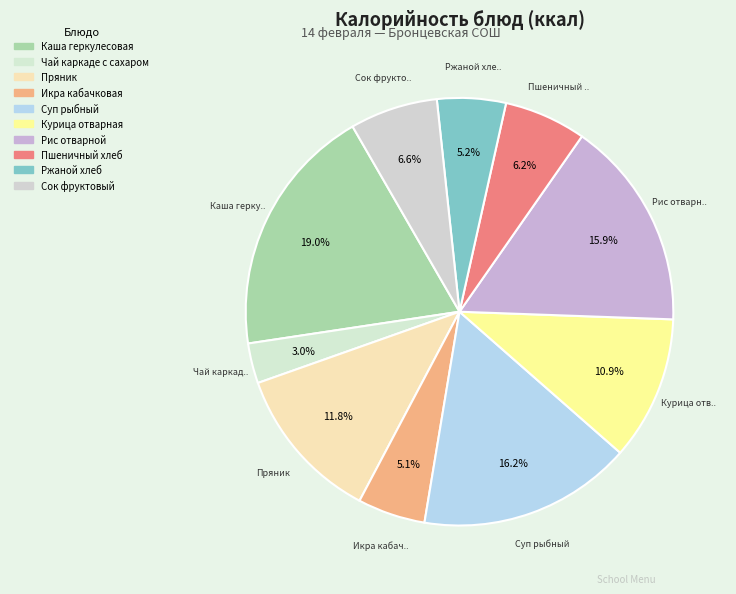

To the nearest percent, what is the combined percentage of Икра кабачковая and Суп рыбный?

21%